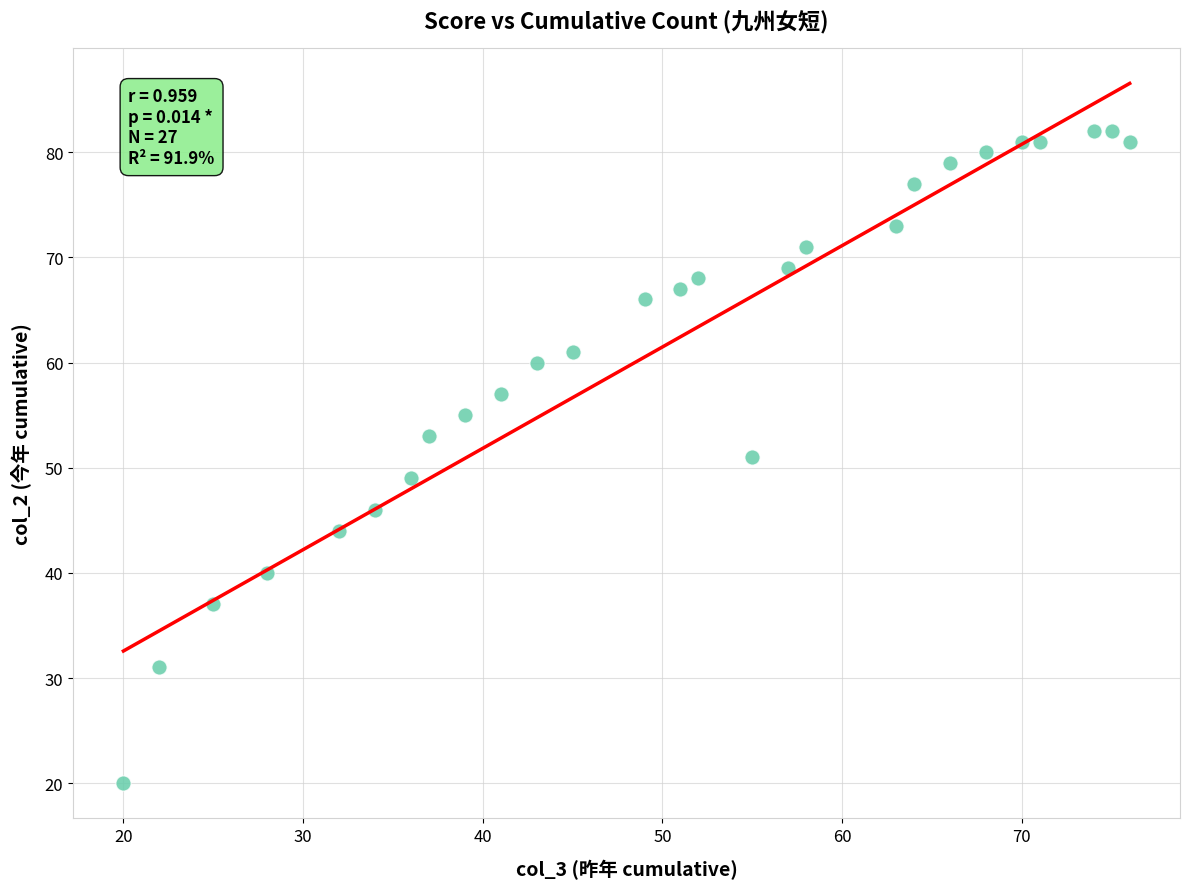

What is the range of X values (max minus min)?

56